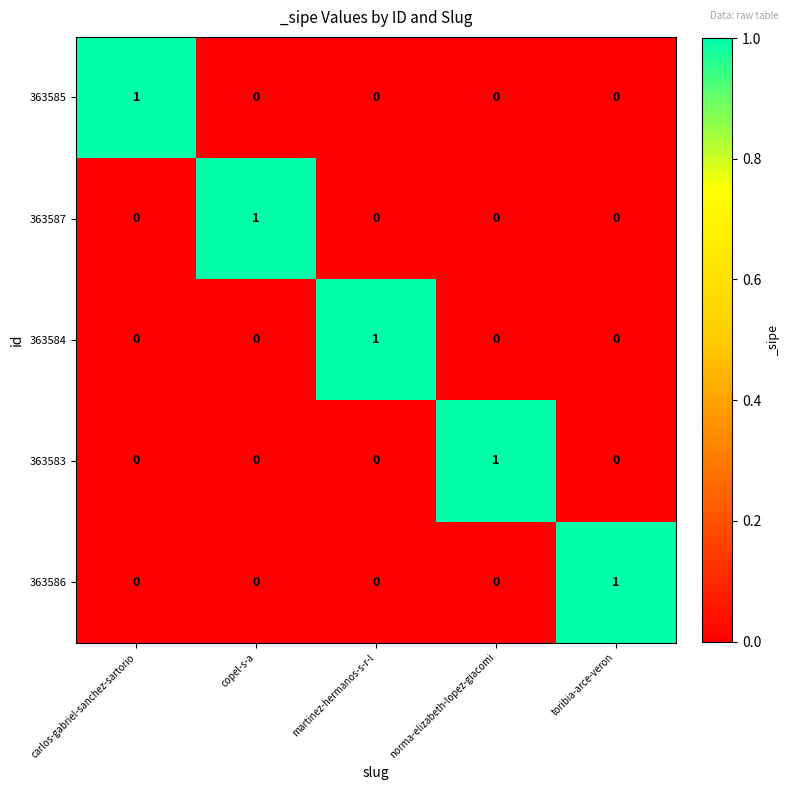

At how many categories does at least one series exceed 0?

5